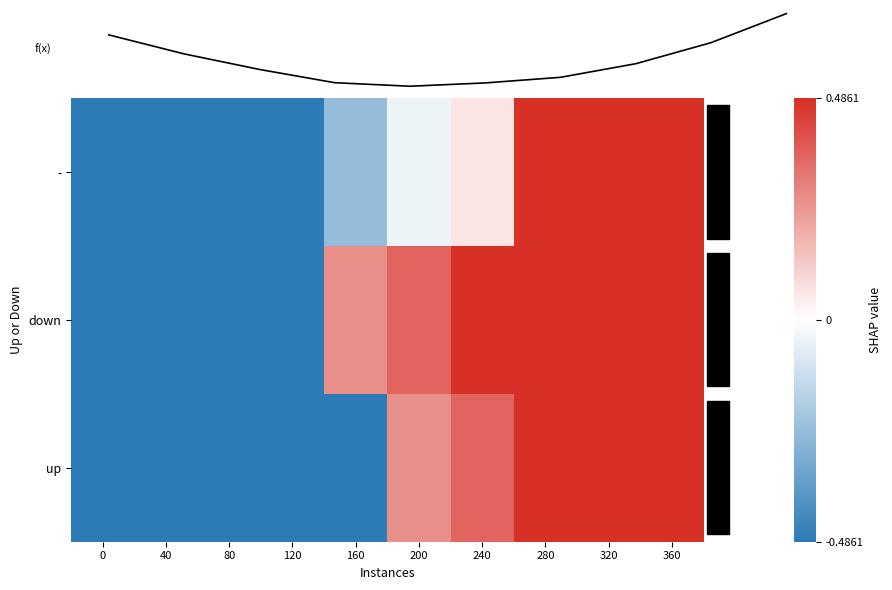

Which category has the highest value in the down series?

360